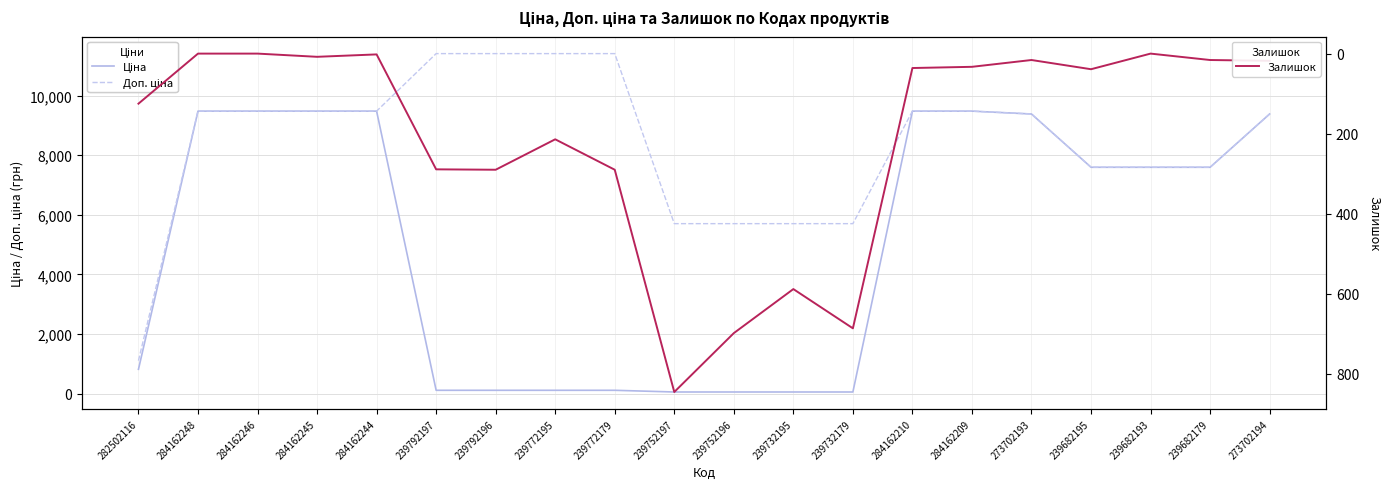

What position from the right is 273702194?

1